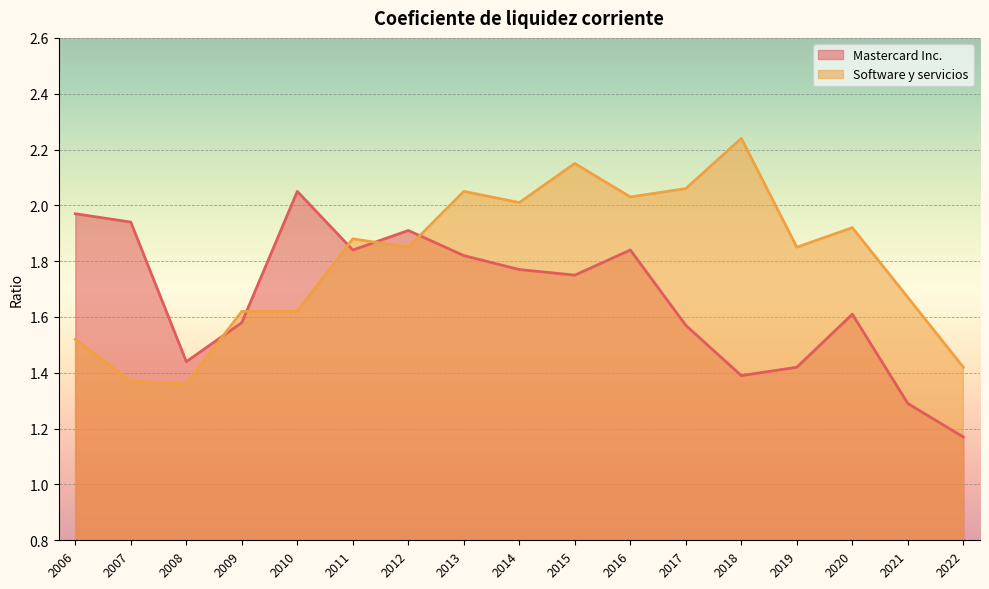

Which series ends up on top after the final intersection of Mastercard Inc. and Software y servicios?

Software y servicios